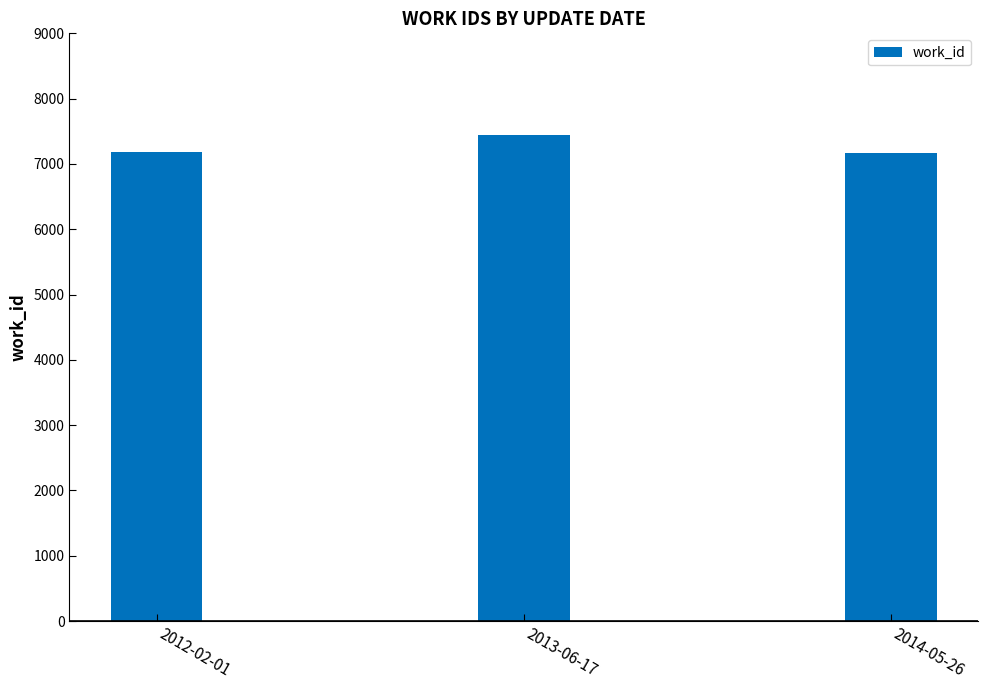

At which category does the chart reach its peak across all series?

2013-06-17